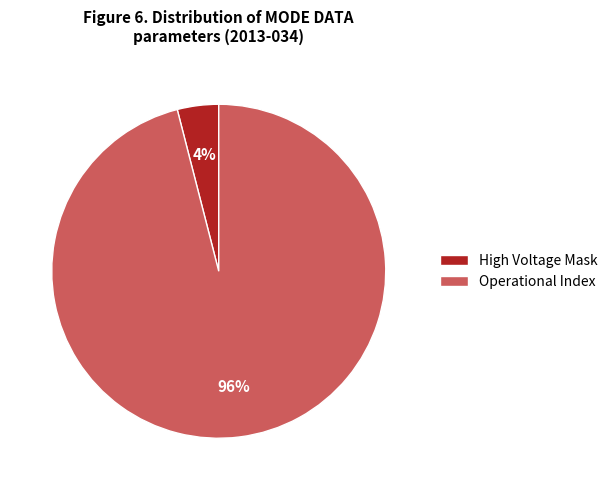

Is there any slice that represents more than half of the pie?

Yes